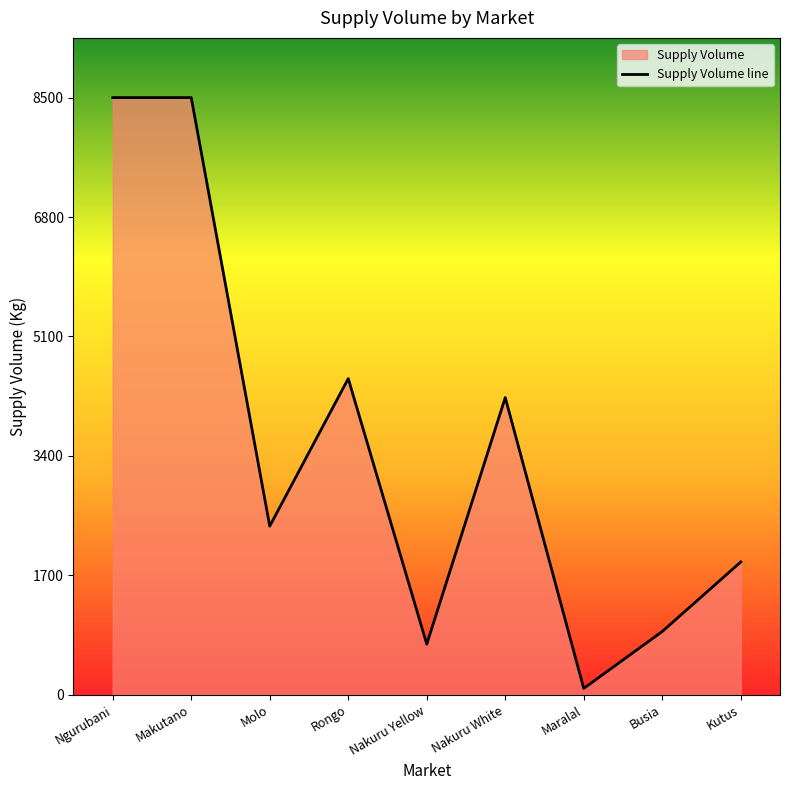

Reading left to right, transcribe all the data shown in this chart.

Ngurubani=8500	Makutano=8500	Molo=2400	Rongo=4500	Nakuru Yellow=720	Nakuru White=4230	Maralal=90	Busia=900	Kutus=1890